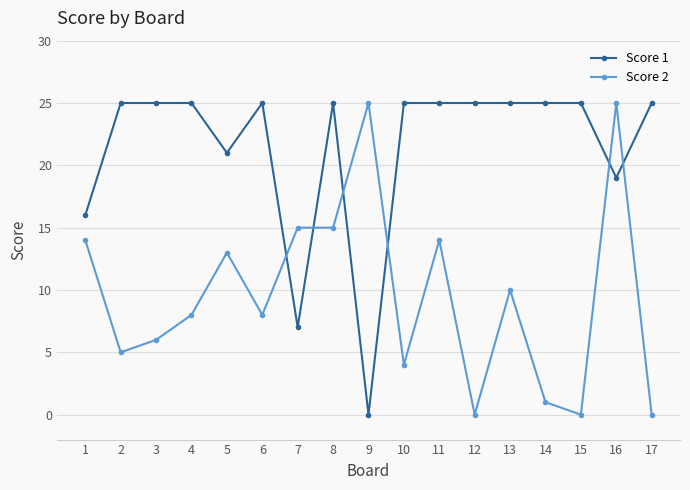

List the series in order of their overall mean, lowest first.

Score 2, Score 1